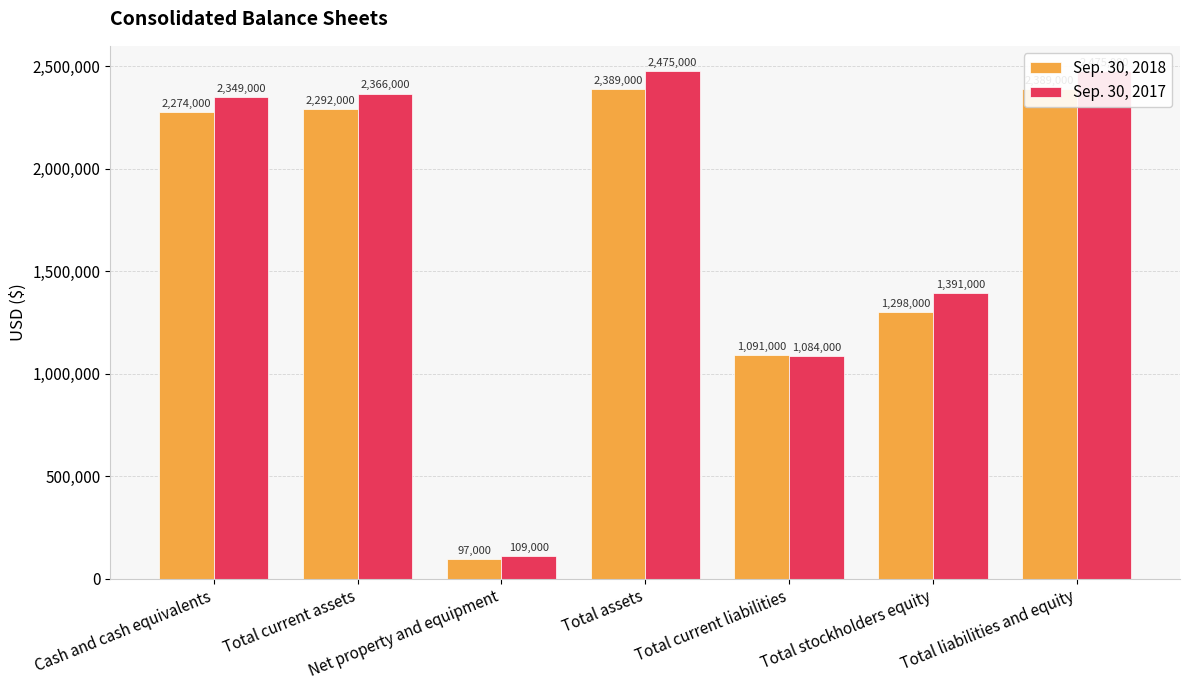

Is it true that Sep. 30, 2018 equals 1954924 at Total stockholders equity?

False